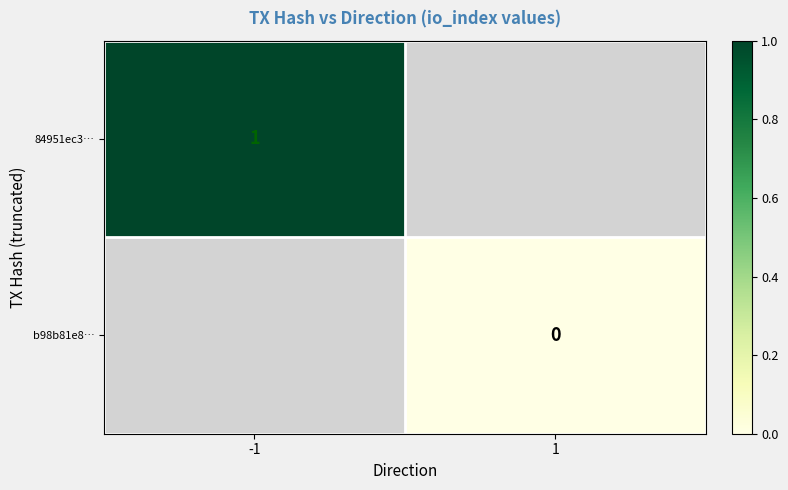

True or false: 84951ec3… has a value of 1 at -1.

True